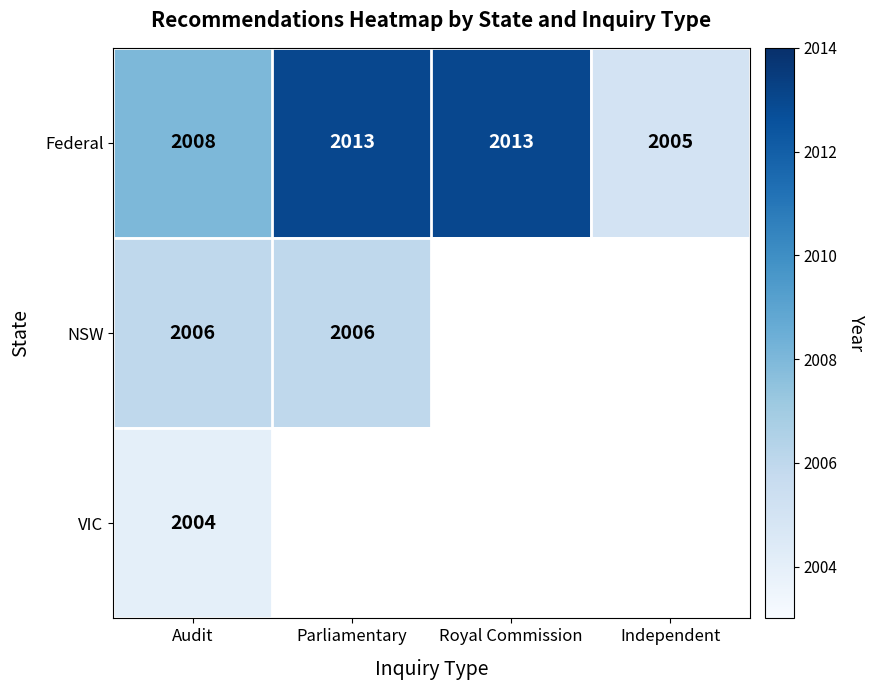

How many data points does each series have?

4